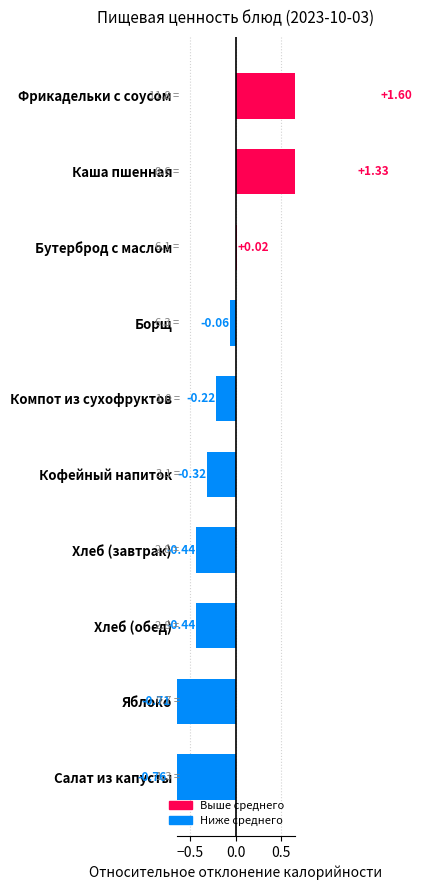

How many values are below zero?

7